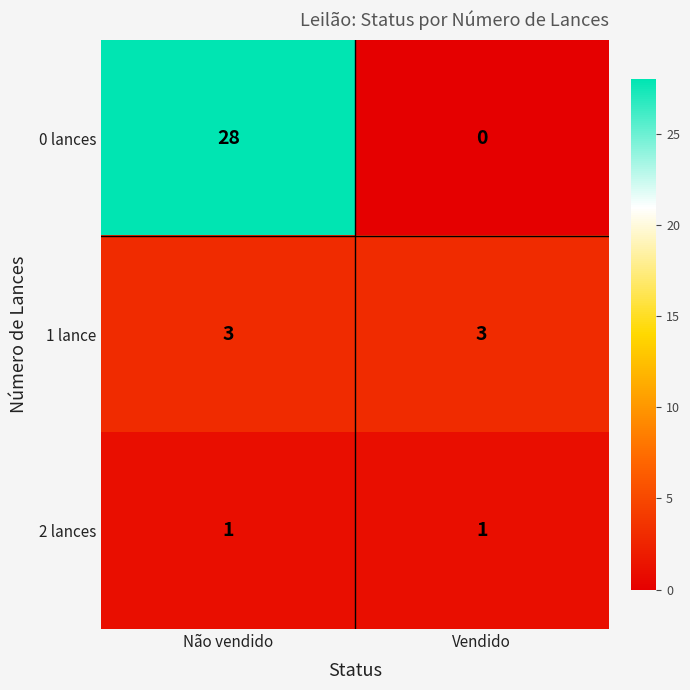

What is the sum of the 1 lance values at Não vendido and Vendido?

6